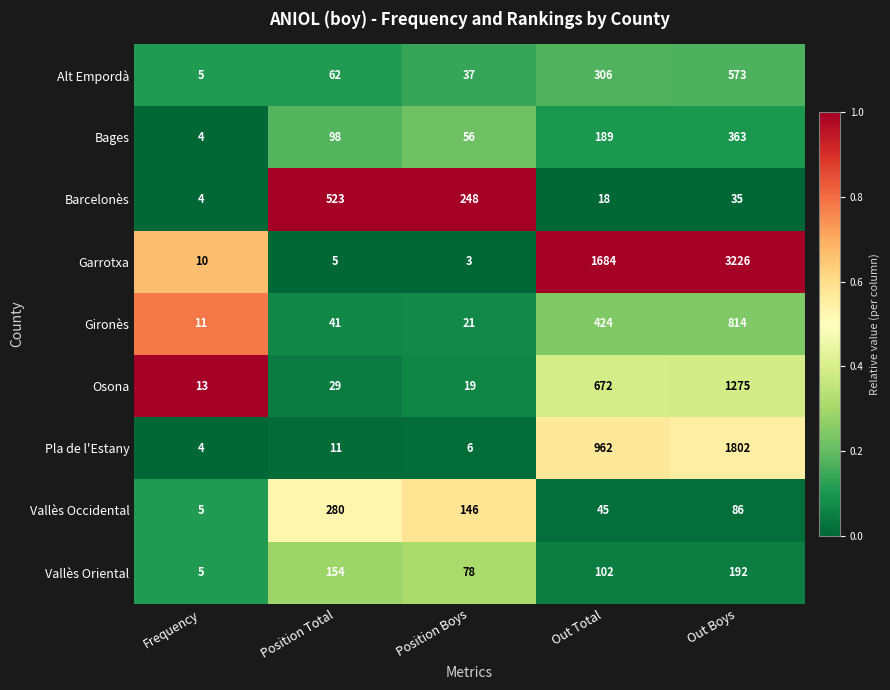

The Pla de l'Estany series shows 962 at Out Total. True or false?

True